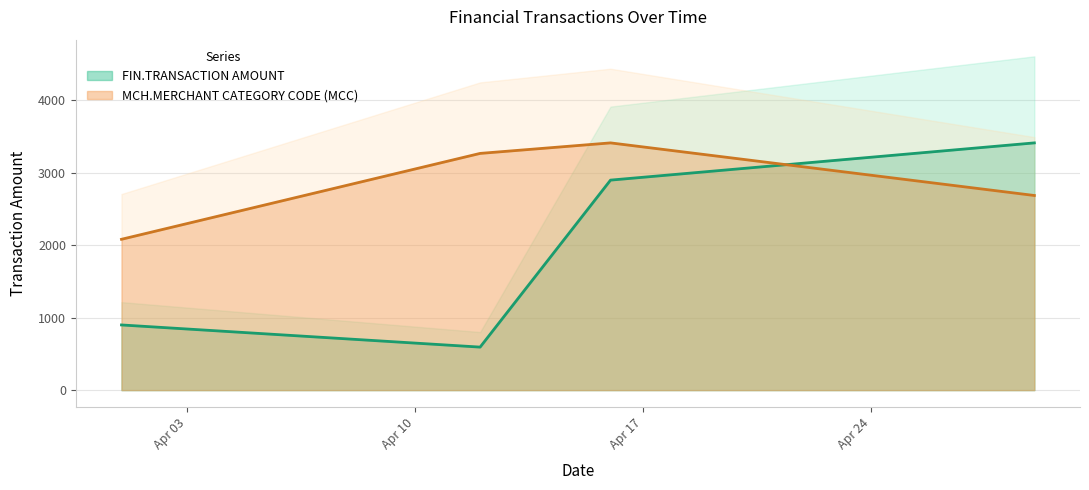

Reading left to right, list all the values displayed in this chart.

FIN.TRANSACTION AMOUNT: 2021-04-01=900.0	2021-04-12=594.0	2021-04-16=2900.0	2021-04-29=3414.1
MCH.MERCHANT CATEGORY CODE (MCC): 2021-04-01=2082.8	2021-04-12=3268.8	2021-04-16=3414.1	2021-04-29=2687.6